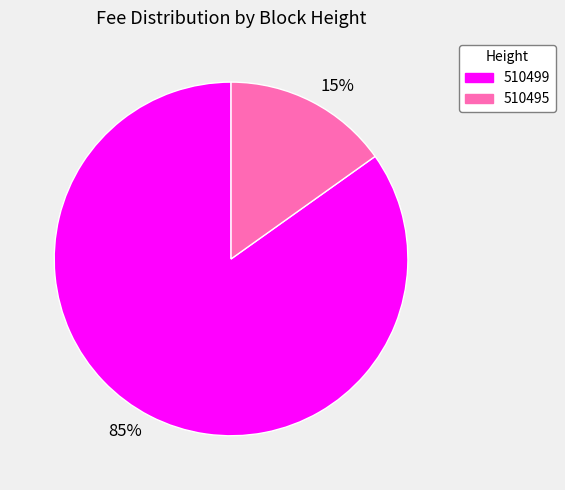

To the nearest percent, what is the average slice percentage?

50%